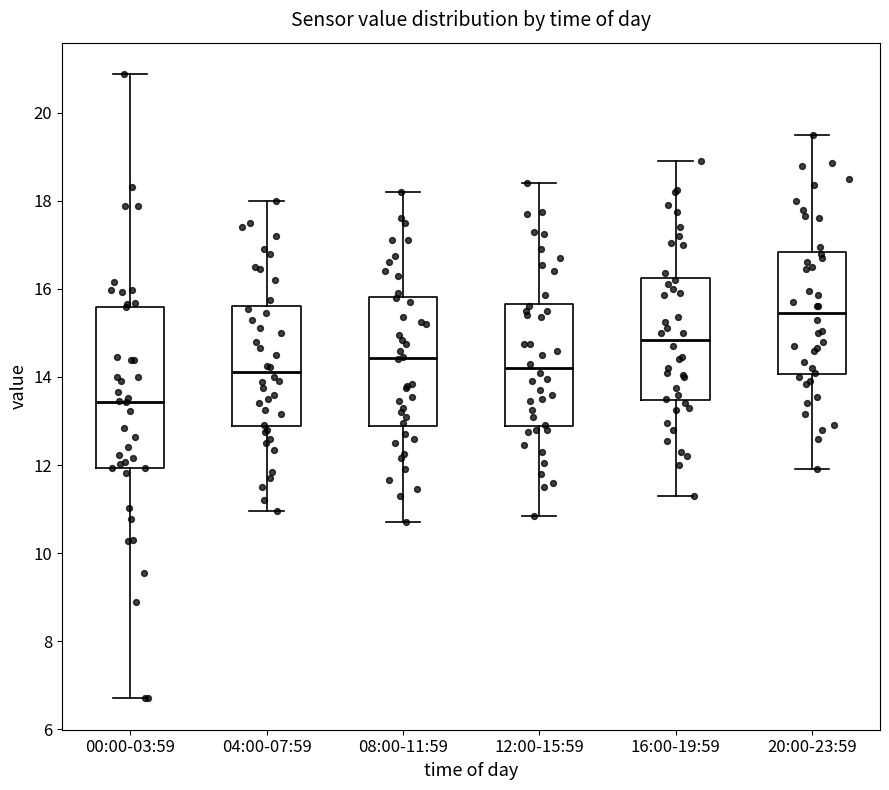

Reading left to right, read every box against the y-axis: the position of its median line, the range the box covers, and the ends of its whiskers. The values are not printed on the chart, so give them approximately, as read against the axis.

00:00-03:59: median 13.4, box 12.0 to 15.6, whiskers 6.8 to 20.8
04:00-07:59: median 14.2, box 12.8 to 15.6, whiskers 11.0 to 18.0
08:00-11:59: median 14.4, box 12.8 to 15.8, whiskers 10.8 to 18.2
12:00-15:59: median 14.2, box 12.8 to 15.6, whiskers 10.8 to 18.4
16:00-19:59: median 14.8, box 13.4 to 16.2, whiskers 11.4 to 19.0
20:00-23:59: median 15.4, box 14.0 to 16.8, whiskers 12.0 to 19.6